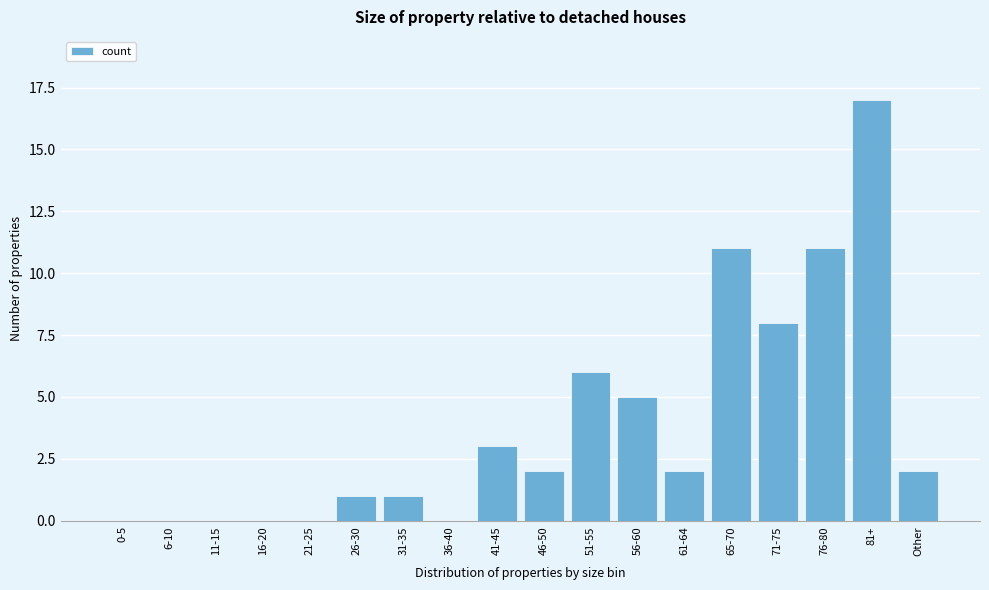

Reading right to left, transcribe all the data shown in this chart.

Other=2	81+=17	76-80=11	71-75=8	65-70=11	61-64=2	56-60=5	51-55=6	46-50=2	41-45=3	36-40=0	31-35=1	26-30=1	21-25=0	16-20=0	11-15=0	6-10=0	0-5=0